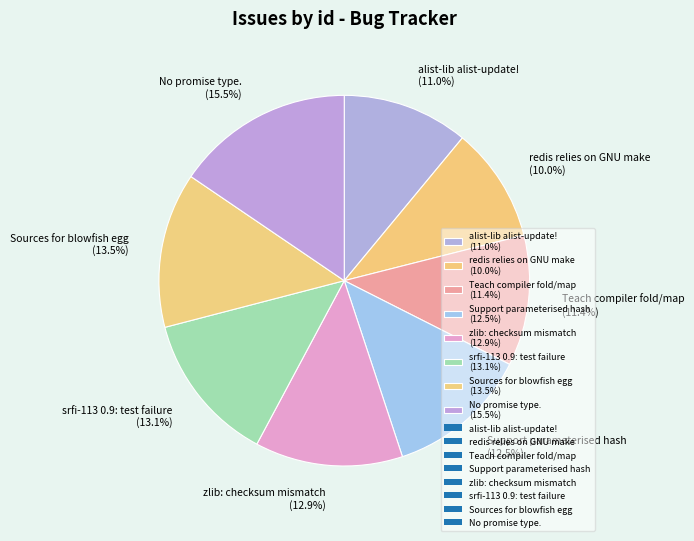

What percentage do Sources for blowfish egg (13.5%) and alist-lib alist-update! (11.0%) together represent?

24.5%